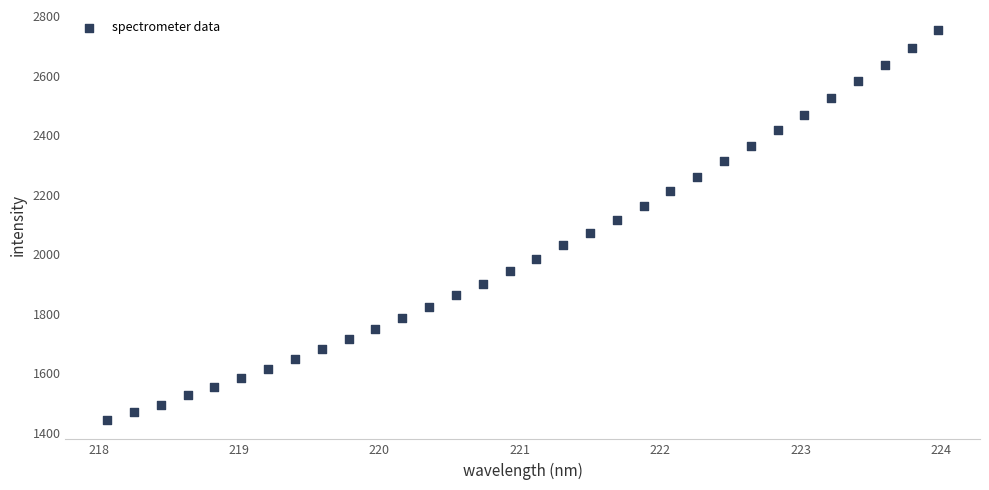

What is the range of X values (max minus min)?

5.9